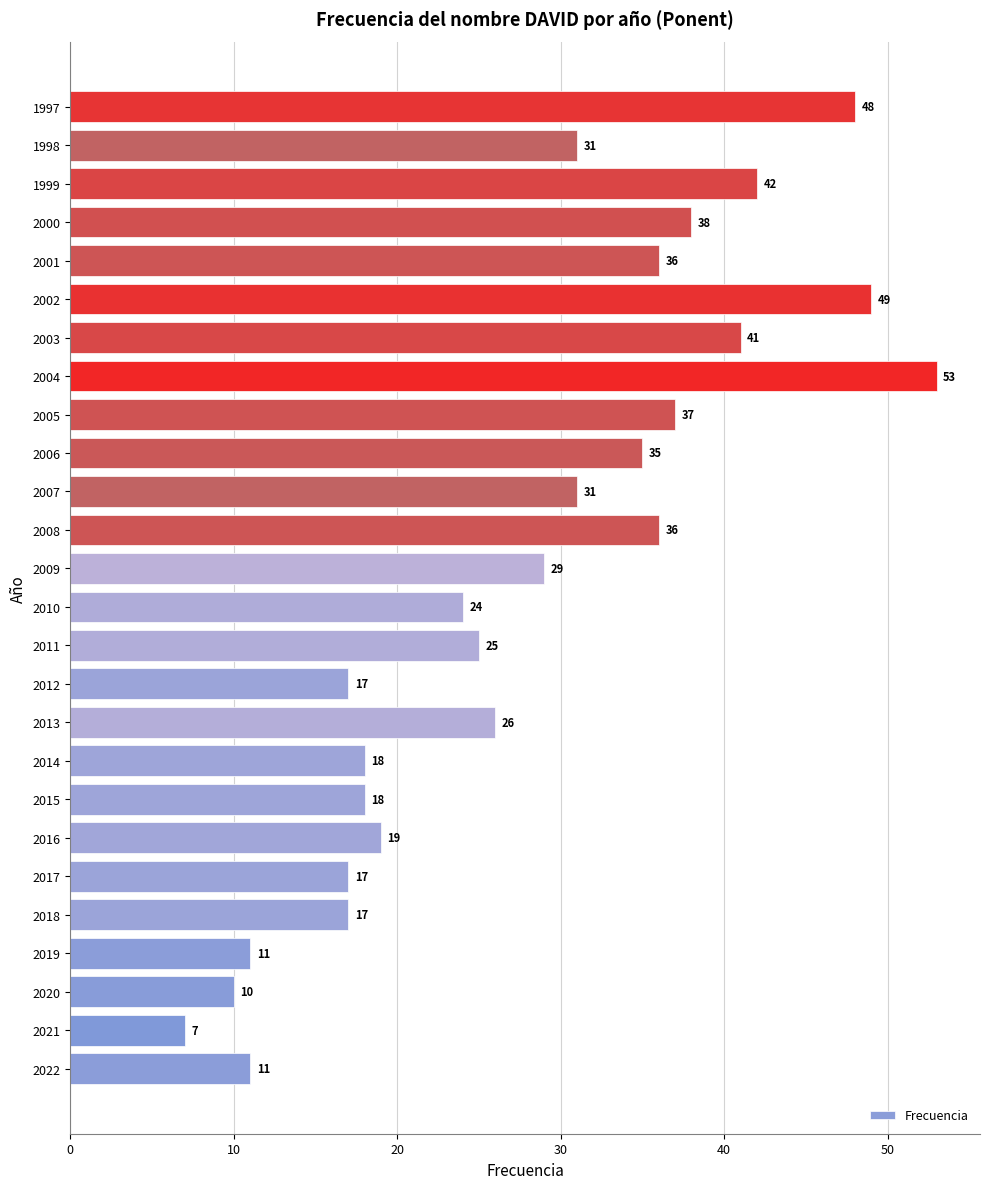

Reading bottom to top, extract all data points from this chart.

11	7	10	11	17	17	19	18	18	26	17	25	24	29	36	31	35	37	53	41	49	36	38	42	31	48